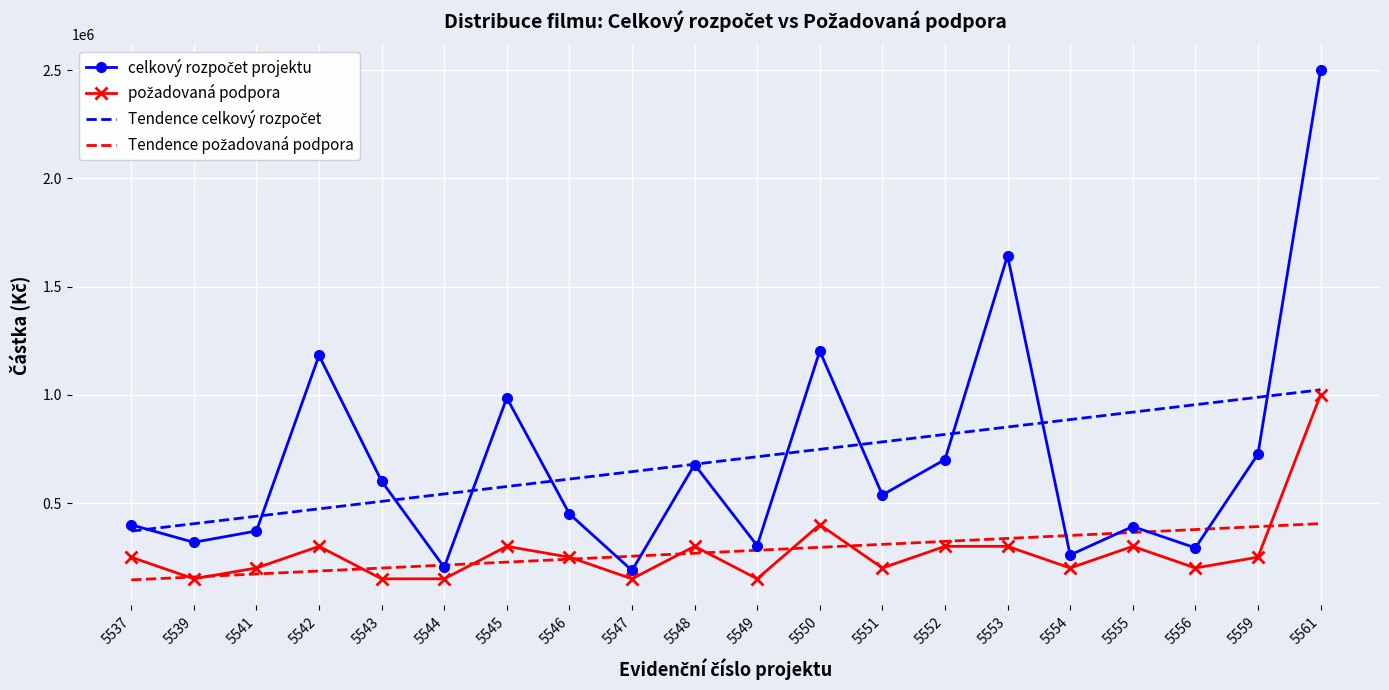

At how many categories does at least one series exceed 158512?

20